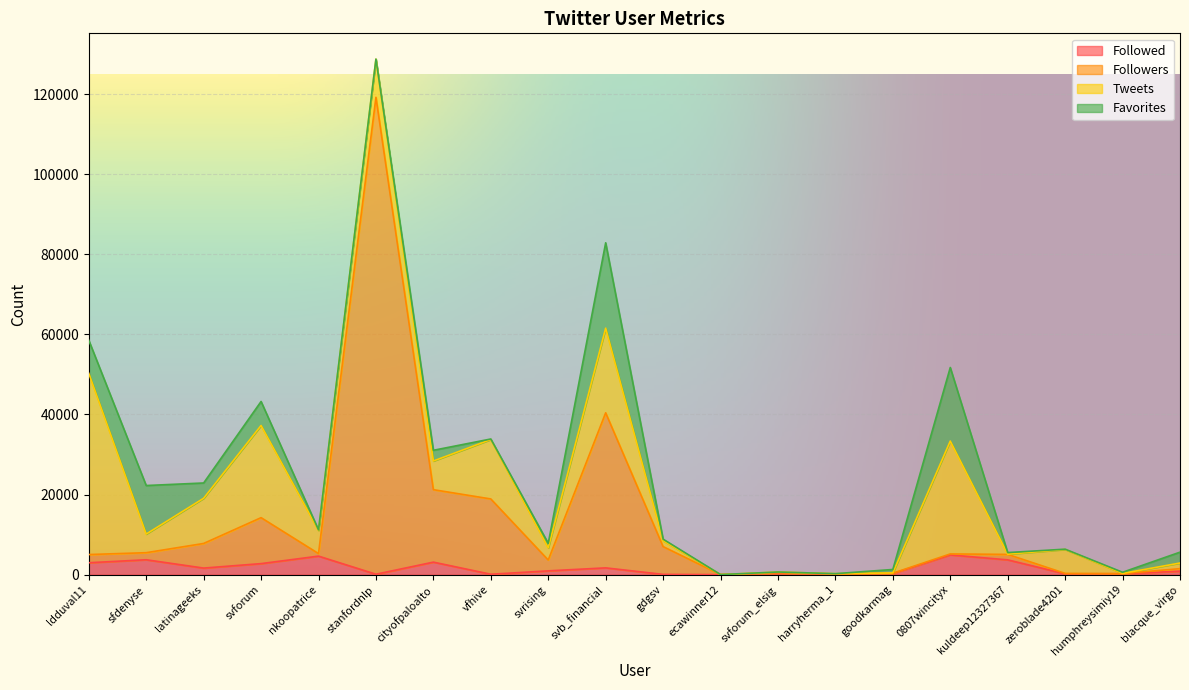

What is the difference between the highest and lowest values at vfhive?

18800